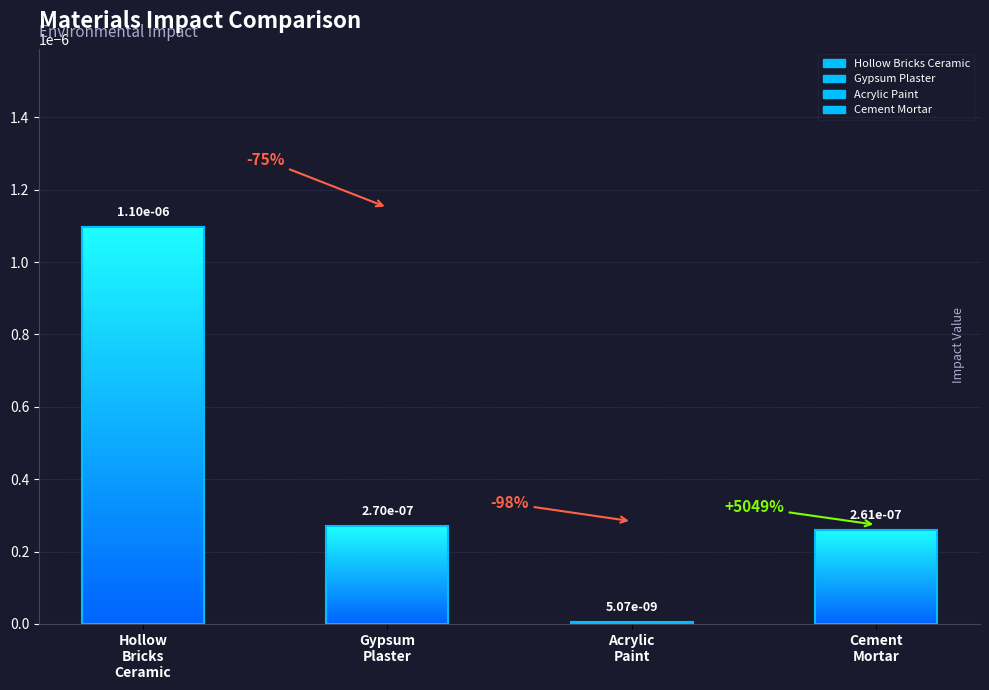

True or false: the data shows 0.0 at Cement_Mortar.

False